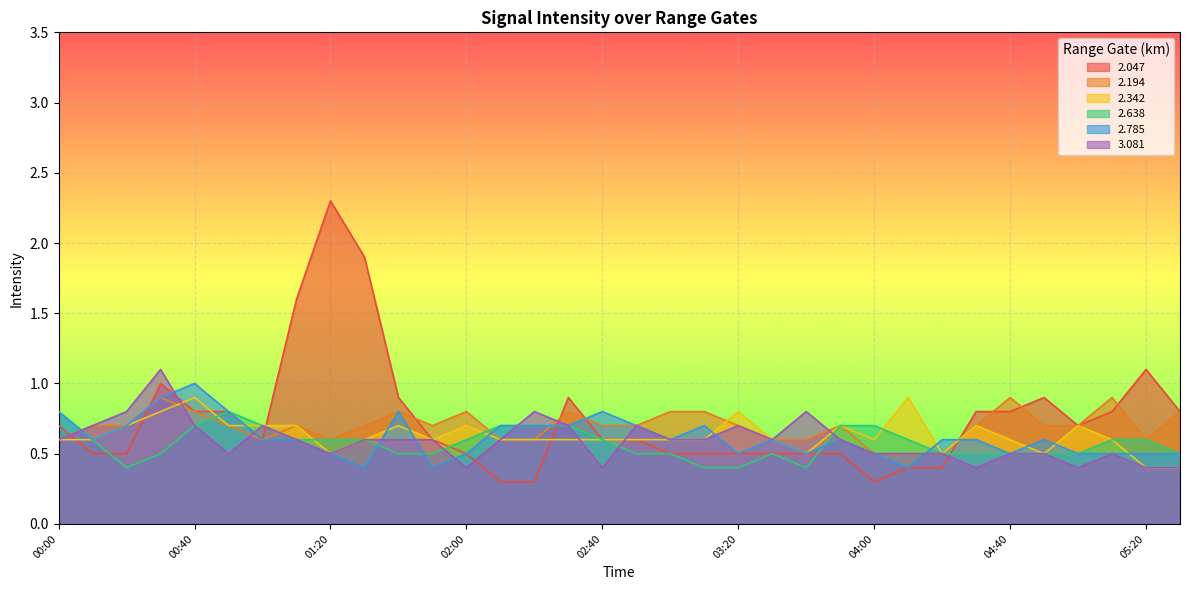

How many   2.342 values are between 0 and 1?

34